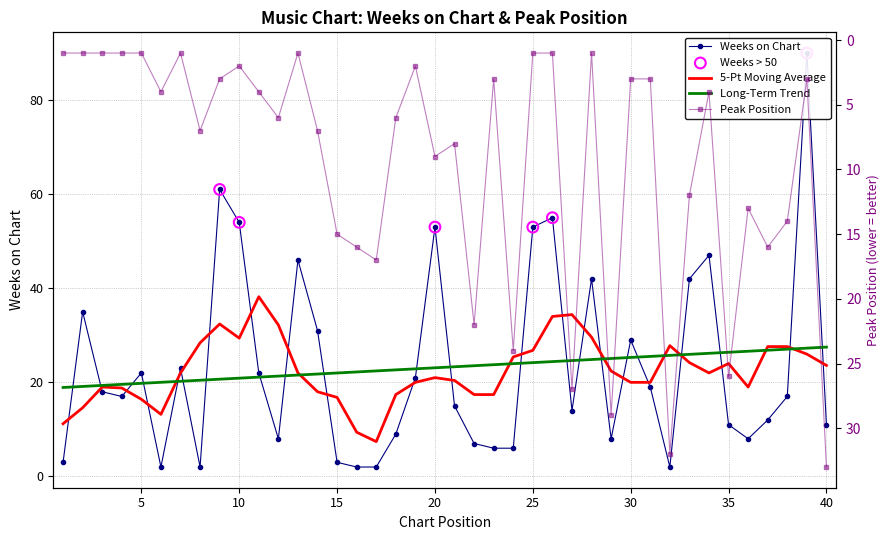

Which series has the widest spread of Y values?

Weeks on Chart